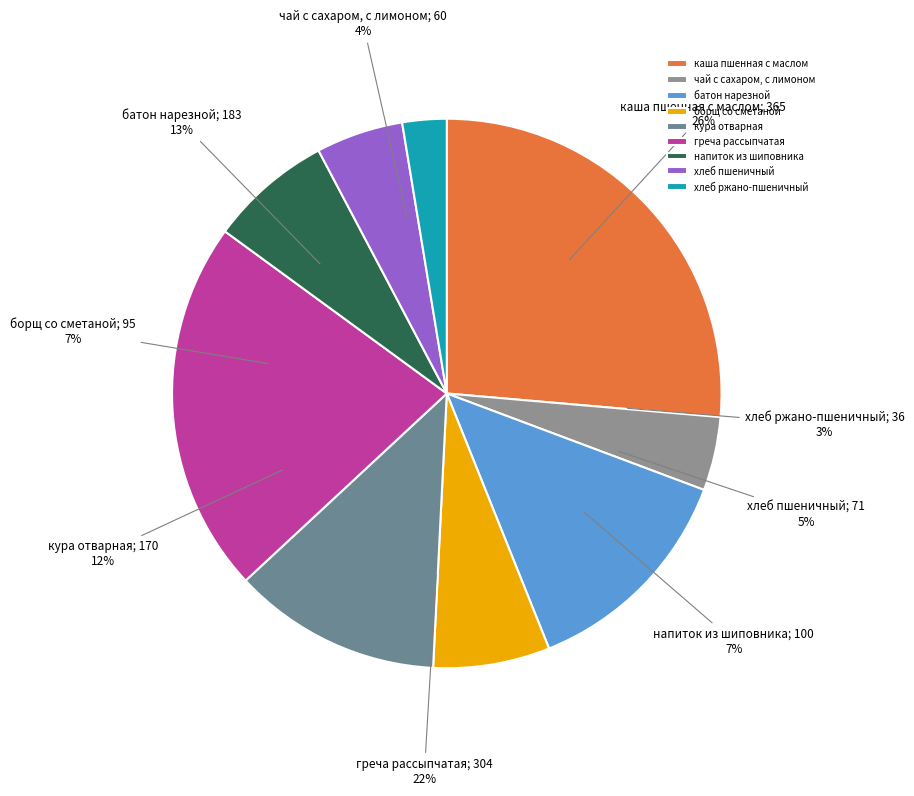

Is there any slice that represents more than half of the pie?

No